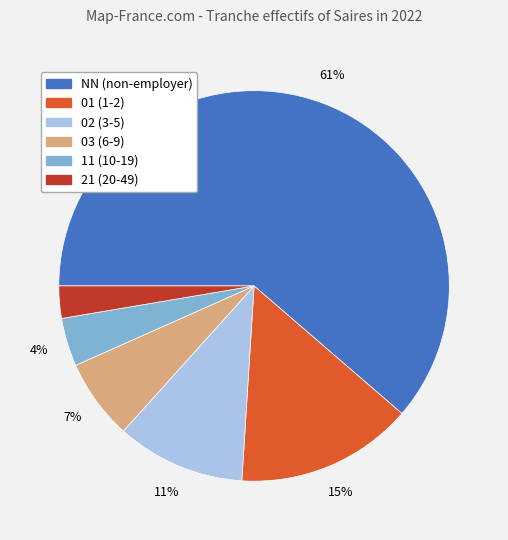

Rank the categories by value from lowest to highest.

21, 11, 03, 02, 01, NN